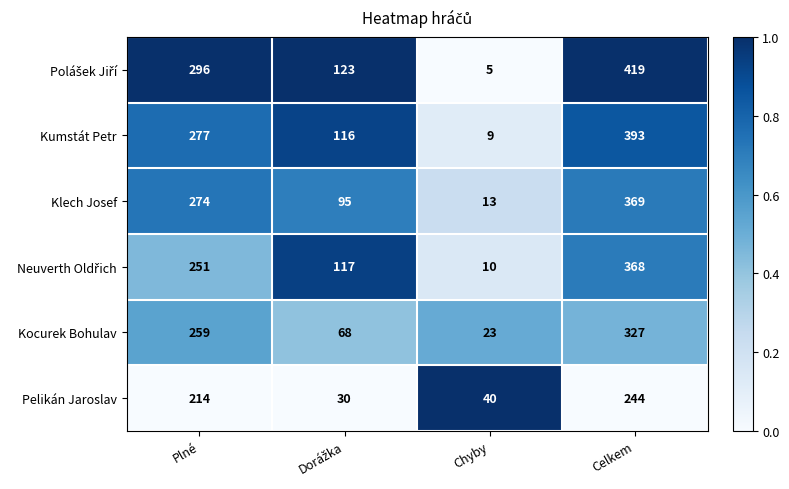

Is it true that Kocurek Bohulav equals 8 at Chyby?

False